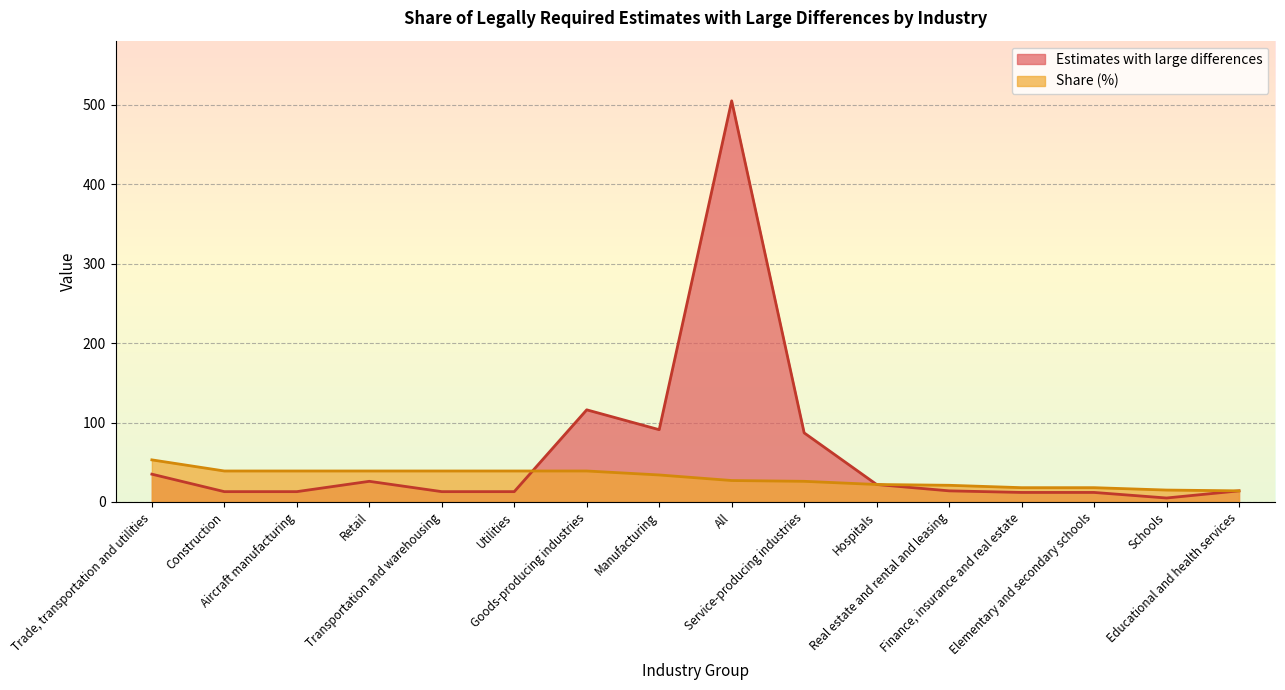

Which series has the largest range (max minus min)?

Estimates with large differences